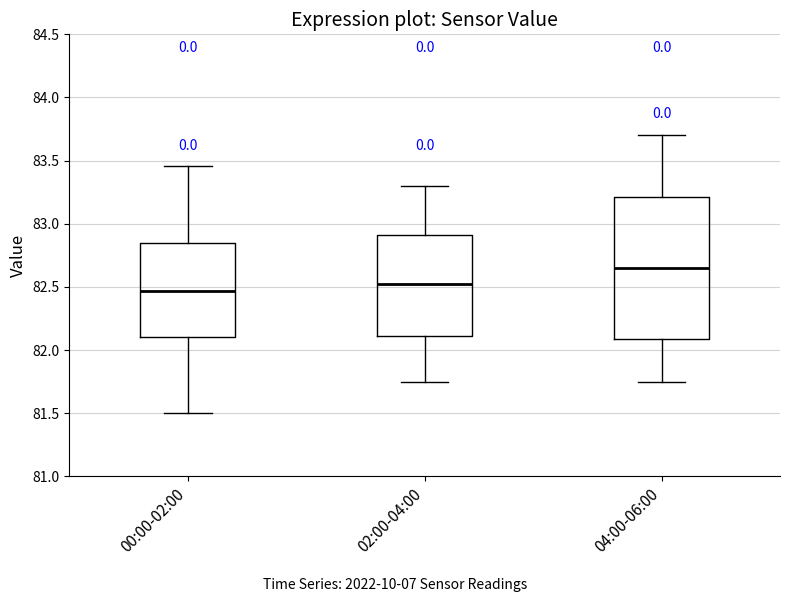

Which box is the tallest, from its lower edge to its upper edge?

04:00-06:00